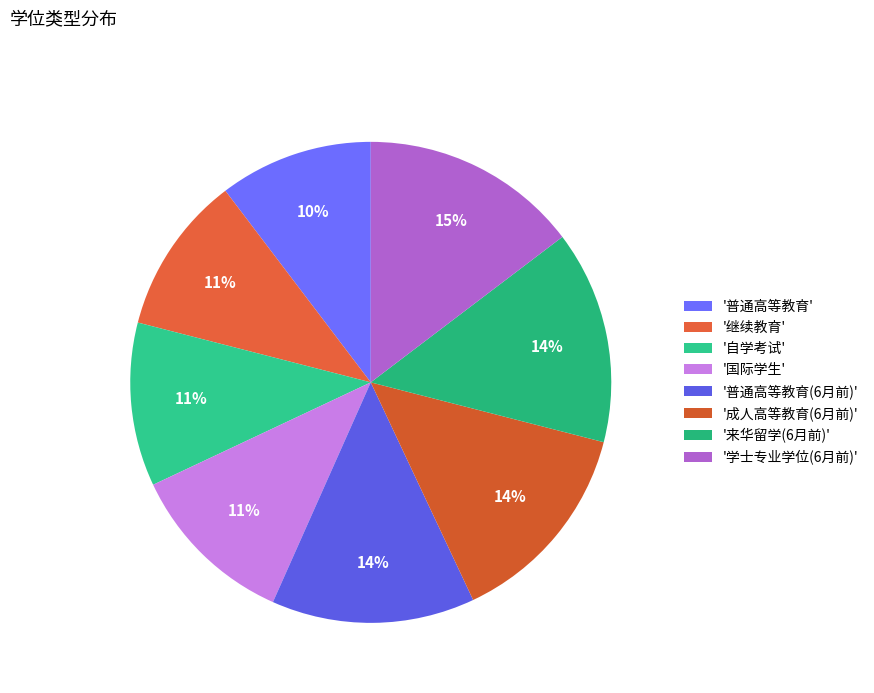

Rank the categories by value from lowest to highest.

普通高等教育, 继续教育, 自学考试, 国际学生, 普通高等教育(6月前), 成人高等教育(6月前), 来华留学(6月前), 学士专业学位(6月前)